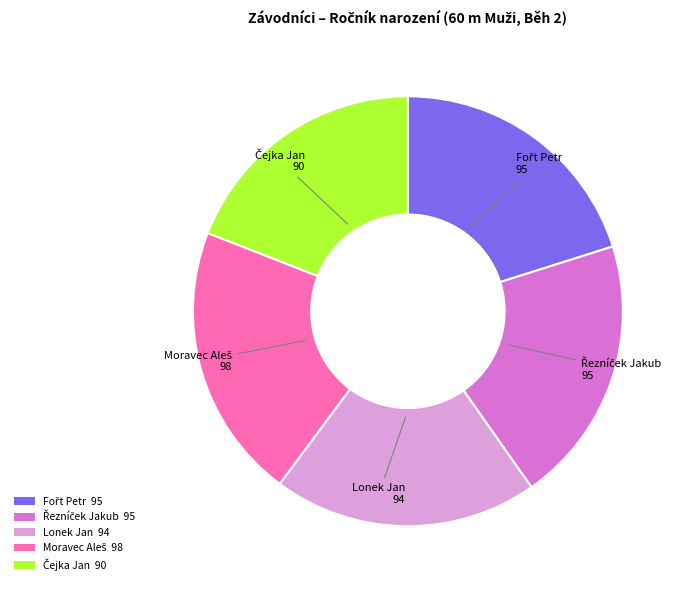

True or false: Lonek Jan accounts for 33% of the total.

False